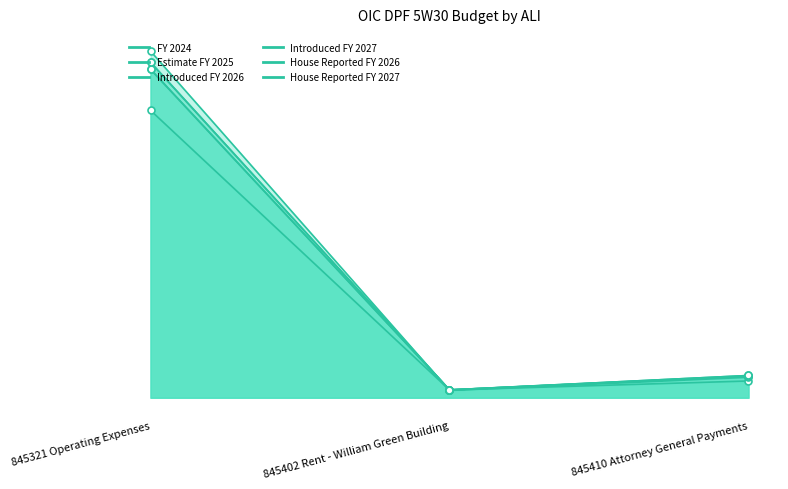

Rank the series by their maximum value, from highest to lowest.

Estimate FY 2025, Introduced FY 2027, House Reported FY 2027, Introduced FY 2026, House Reported FY 2026, FY 2024